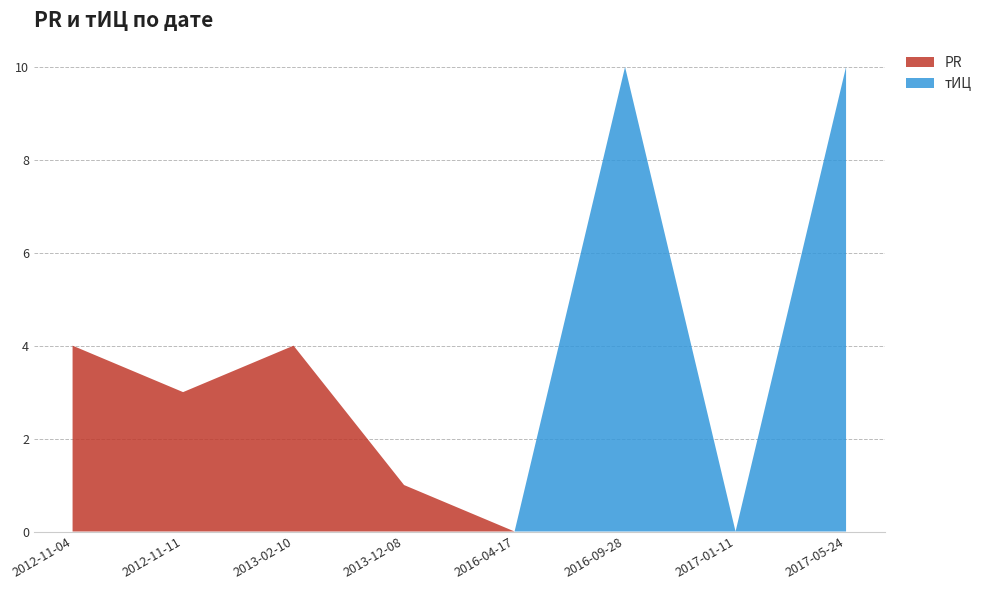

Reading left to right, extract all data points from this chart.

PR: 4	3	4	1	0	0	0	0
тИЦ: 0	0	0	0	0	10	0	10